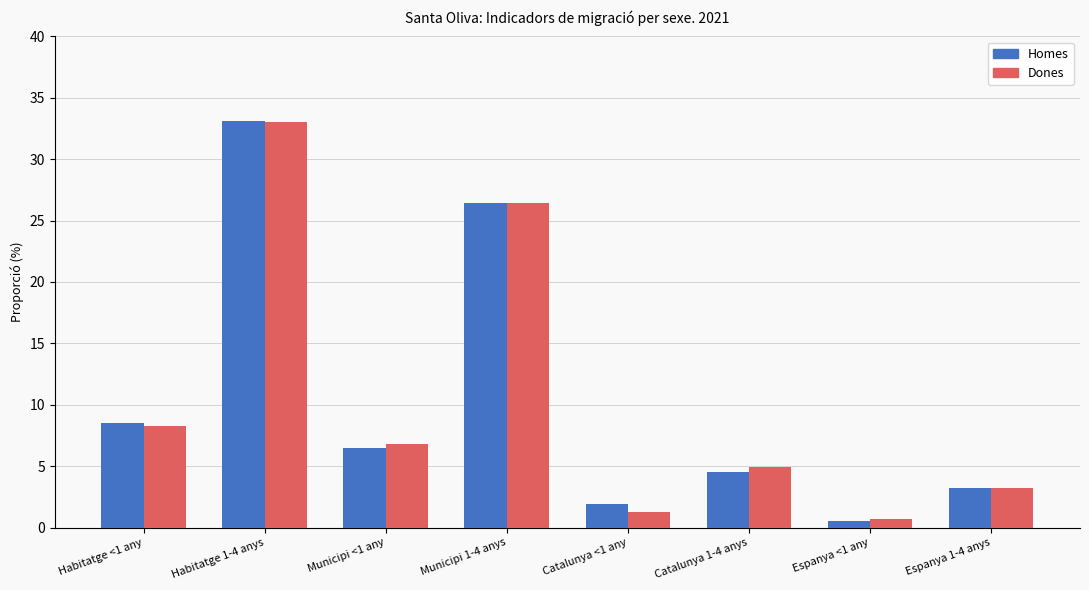

At how many categories does at least one series exceed 17?

2